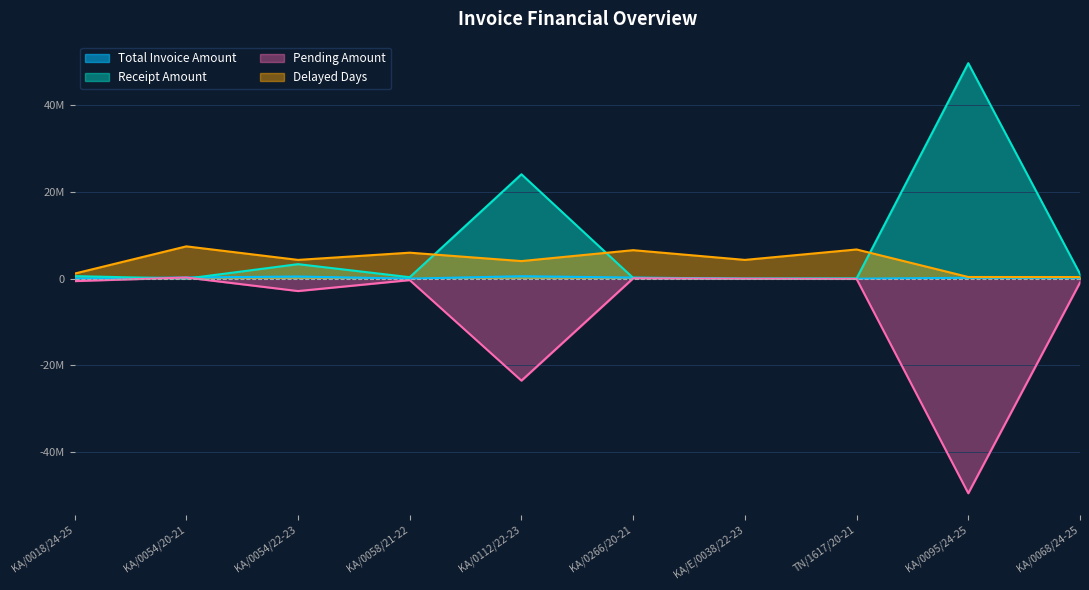

True or false: PENDING_AMOUNT has a value of -52000.0 at TN/1617/20-21.

True